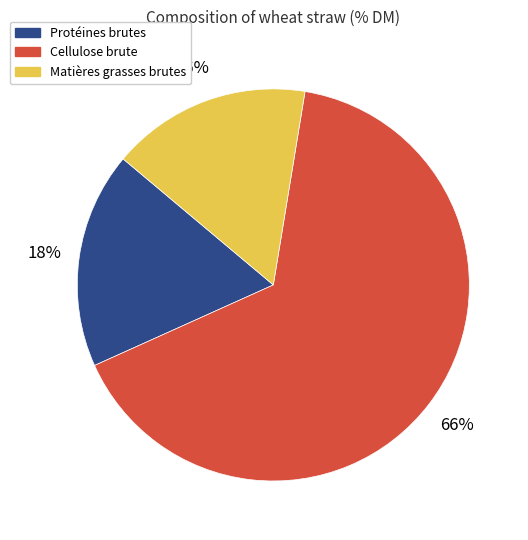

To the nearest percent, what percentage of the pie is Cellulose brute?

66%